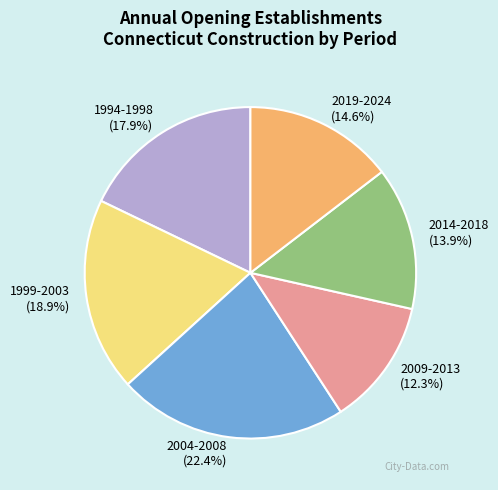

How many slices are in this pie chart?

6